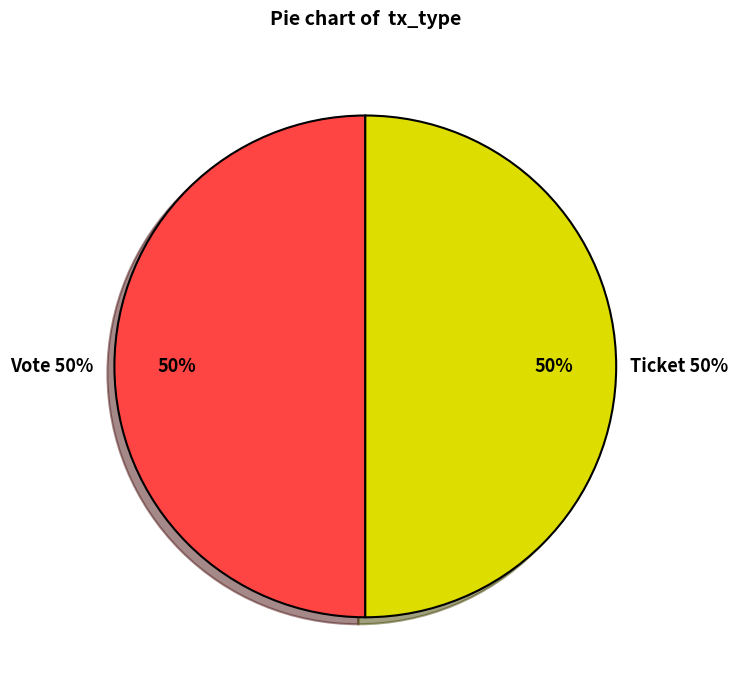

Count the number of slices in the pie.

2